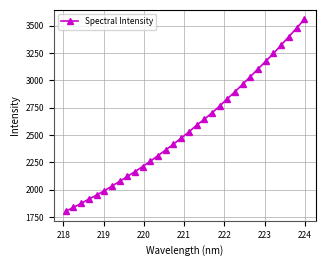

What is the smallest value displayed?

1802.6